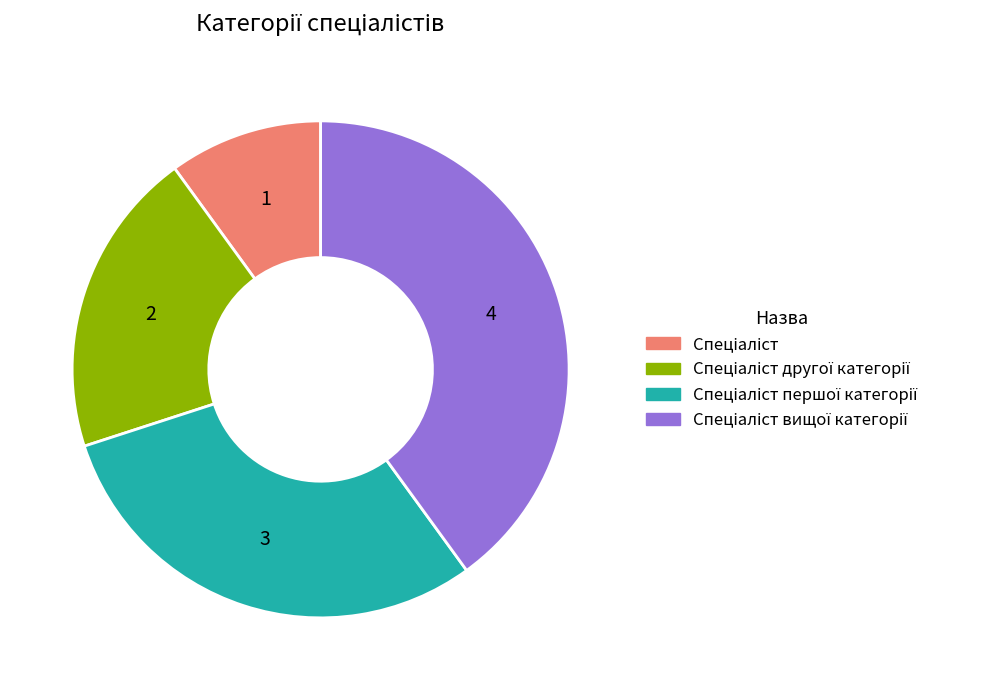

Is there any slice that represents more than half of the pie?

No